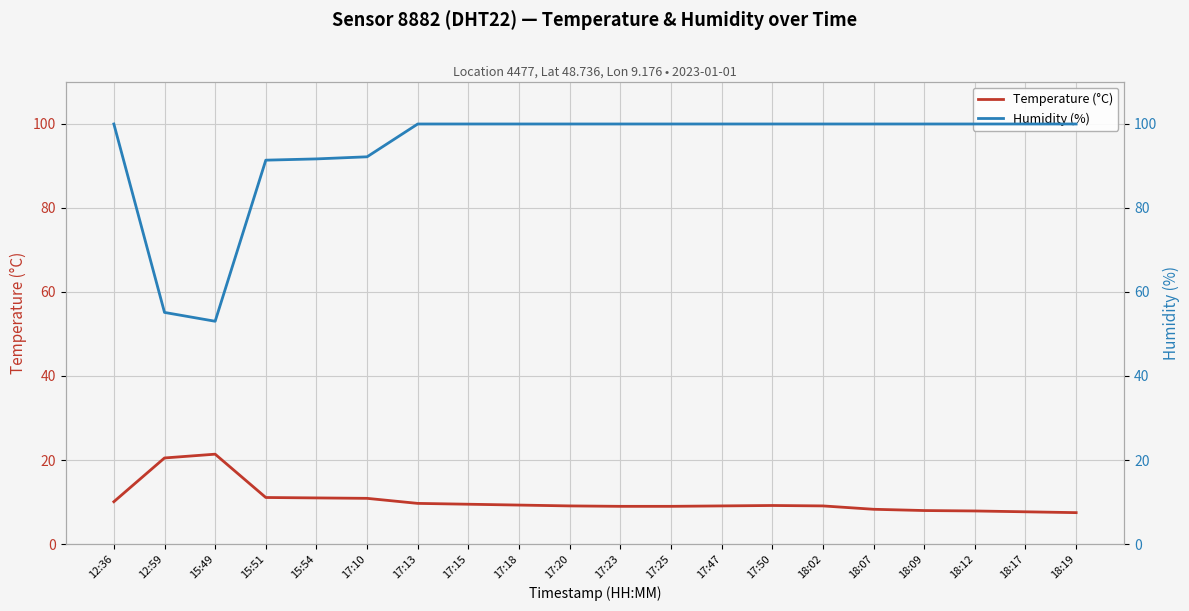

Where is Humidity (%) nearest to the value 76?

15:51